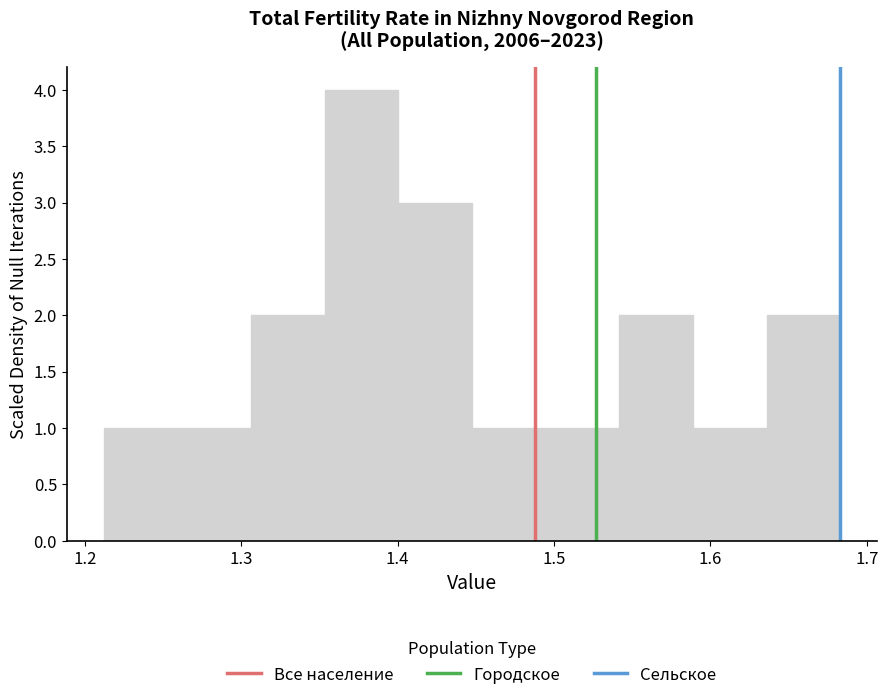

Which range on the x-axis has the tallest bar?

1.35 to 1.40